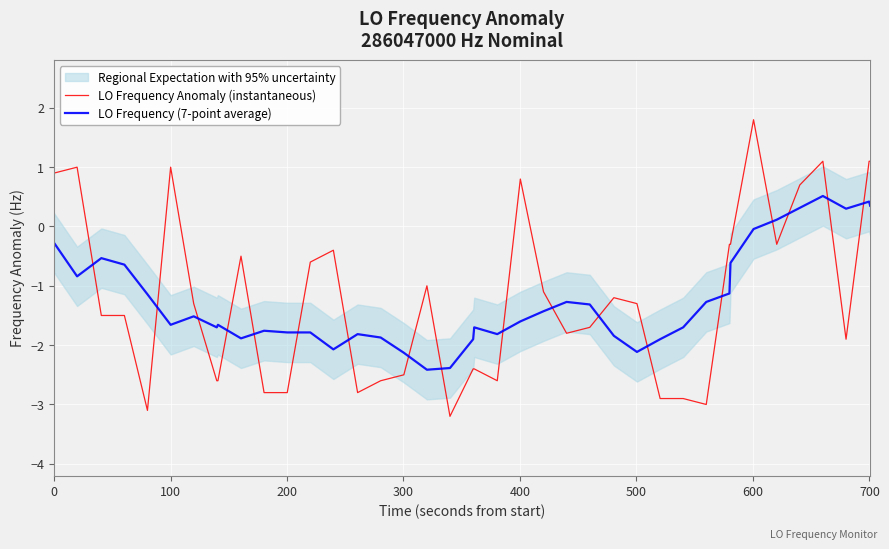

True or false: LO Frequency (7-point average) and LO Frequency Anomaly (instantaneous) cross at least once.

True